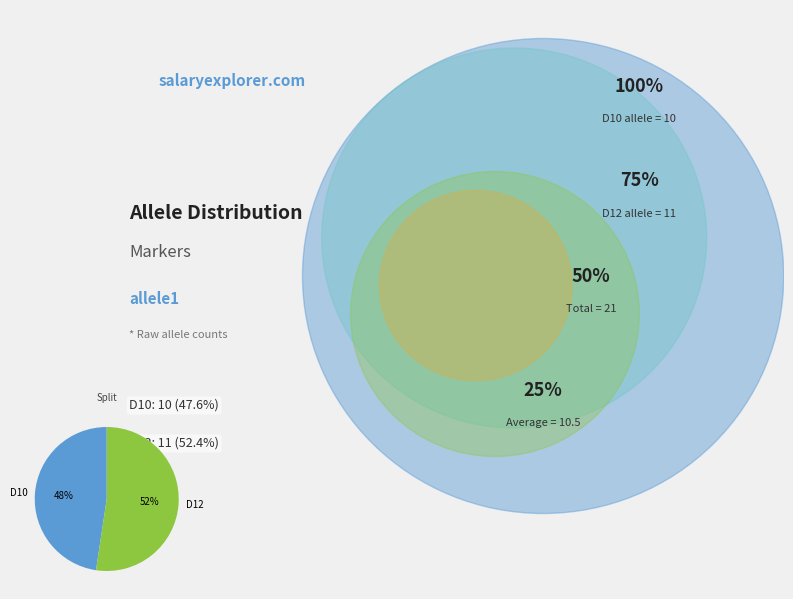

To the nearest percent, what is the combined percentage of D12 and D10?

100%